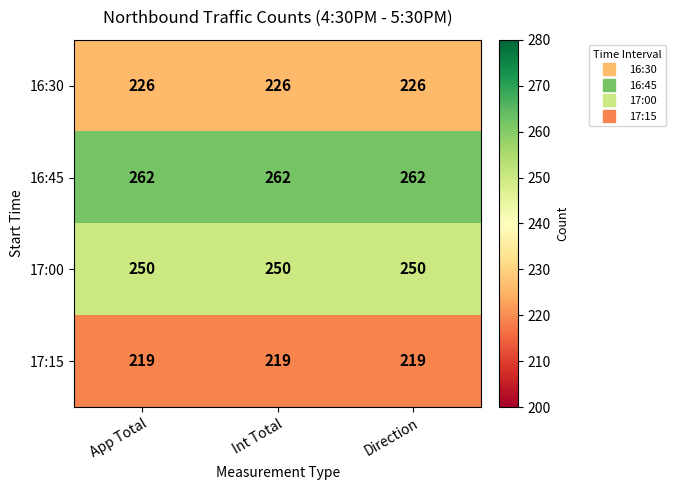

What is the lowest value of the 17:15 series?

219